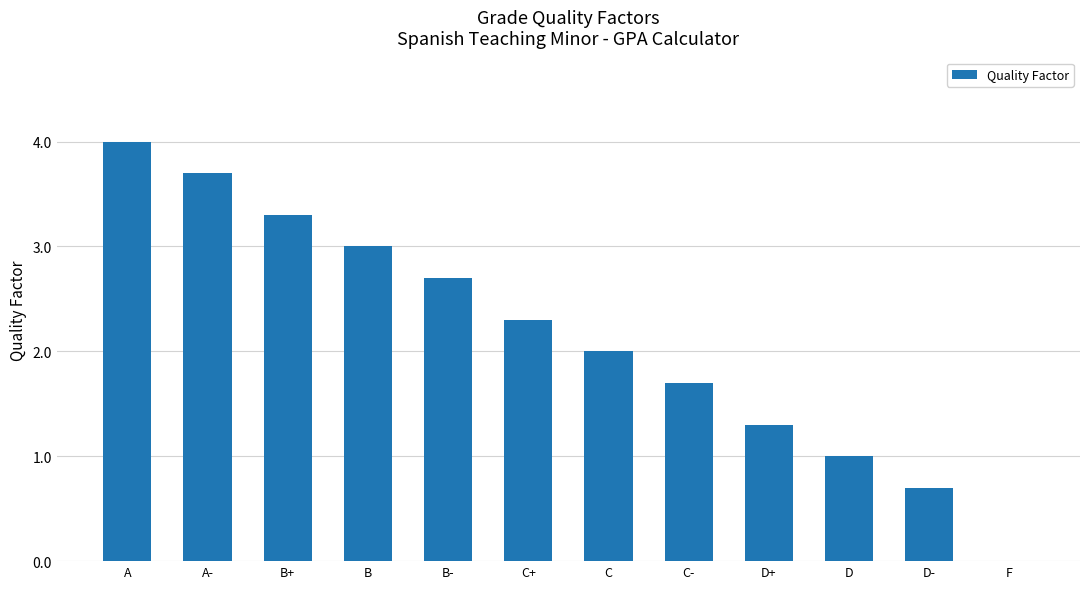

What is the sum of the values at F and C-?

1.7